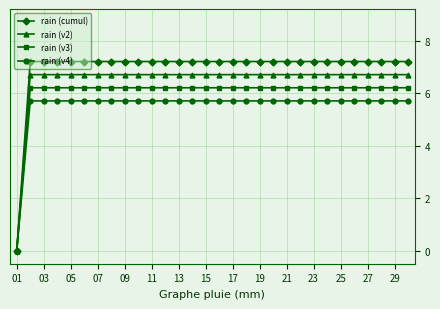

What is the value of the rain (v2) point at the 14th from the left?

6.7